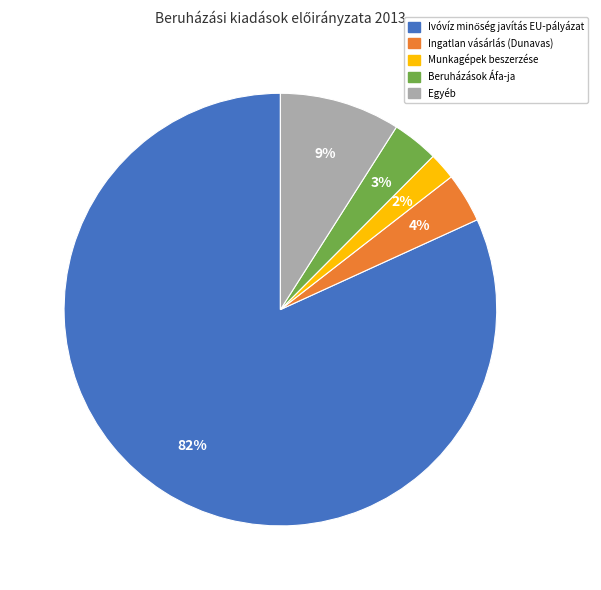

To the nearest percent, what is the difference between the largest and smallest slice percentages?

80%